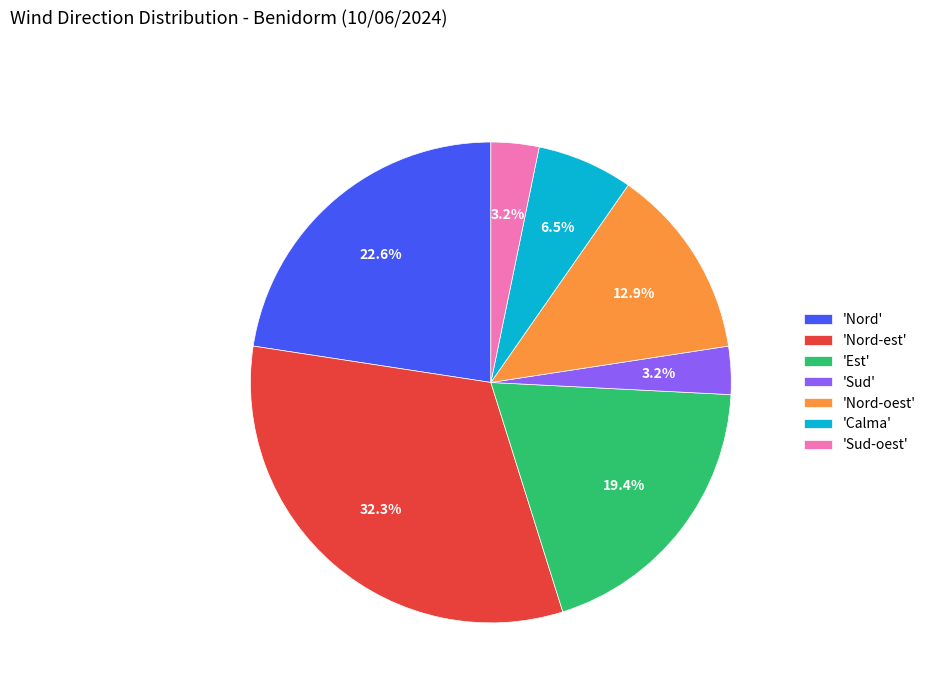

Between 'Est' and 'Nord-est', which is larger?

'Nord-est'